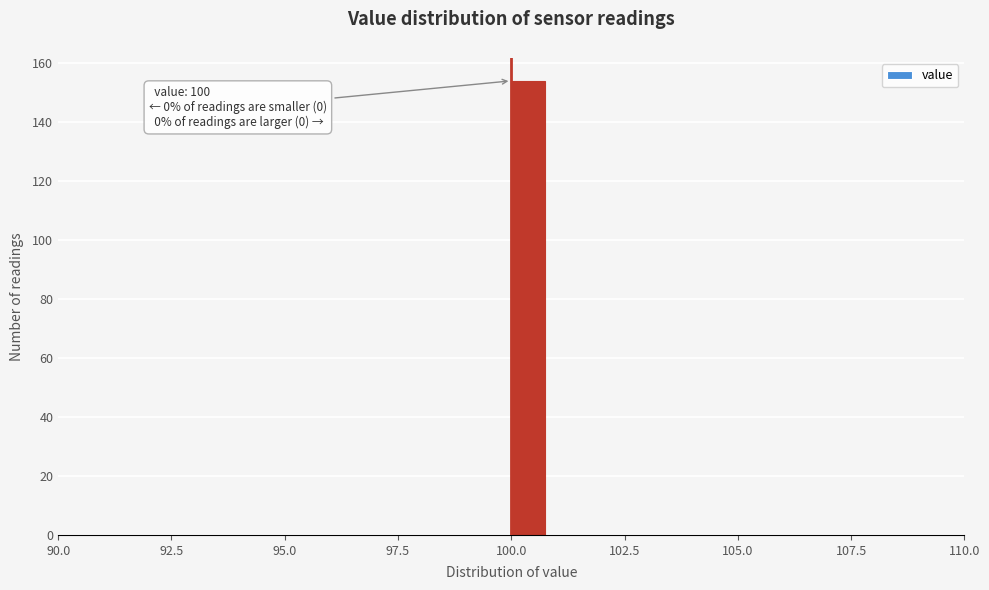

Around what value on the x-axis is the tallest bar? Give the approximate position of its centre, as read against the axis.

100.5